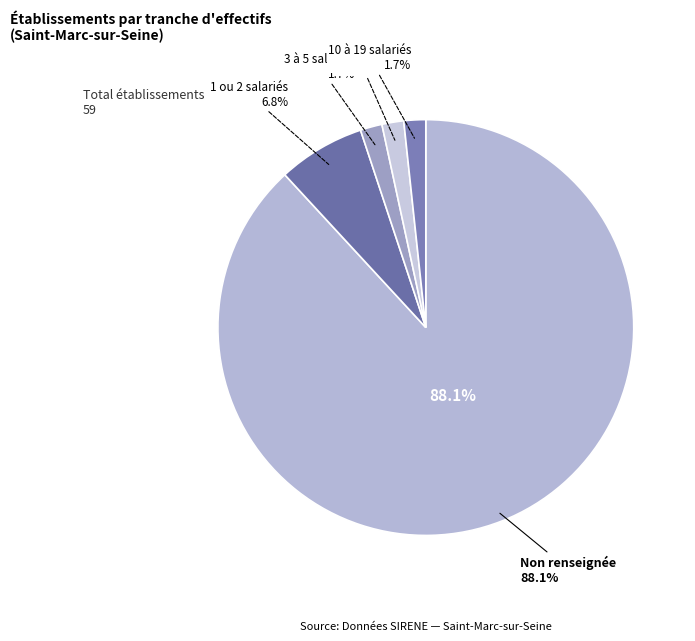

Rank the categories by value from lowest to highest.

03, 00, 11, 02, NN